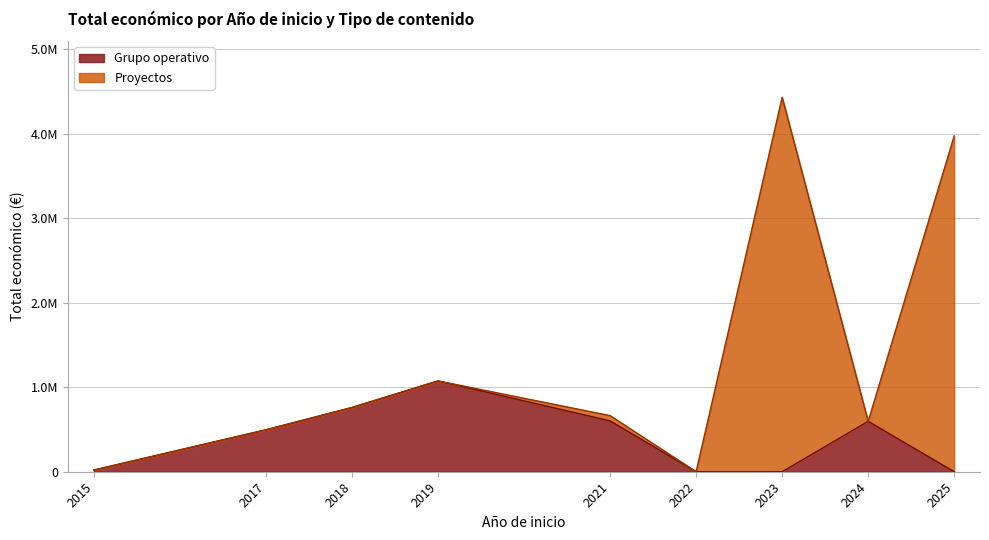

Where does the Grupo operativo series first go above 39698?

2017